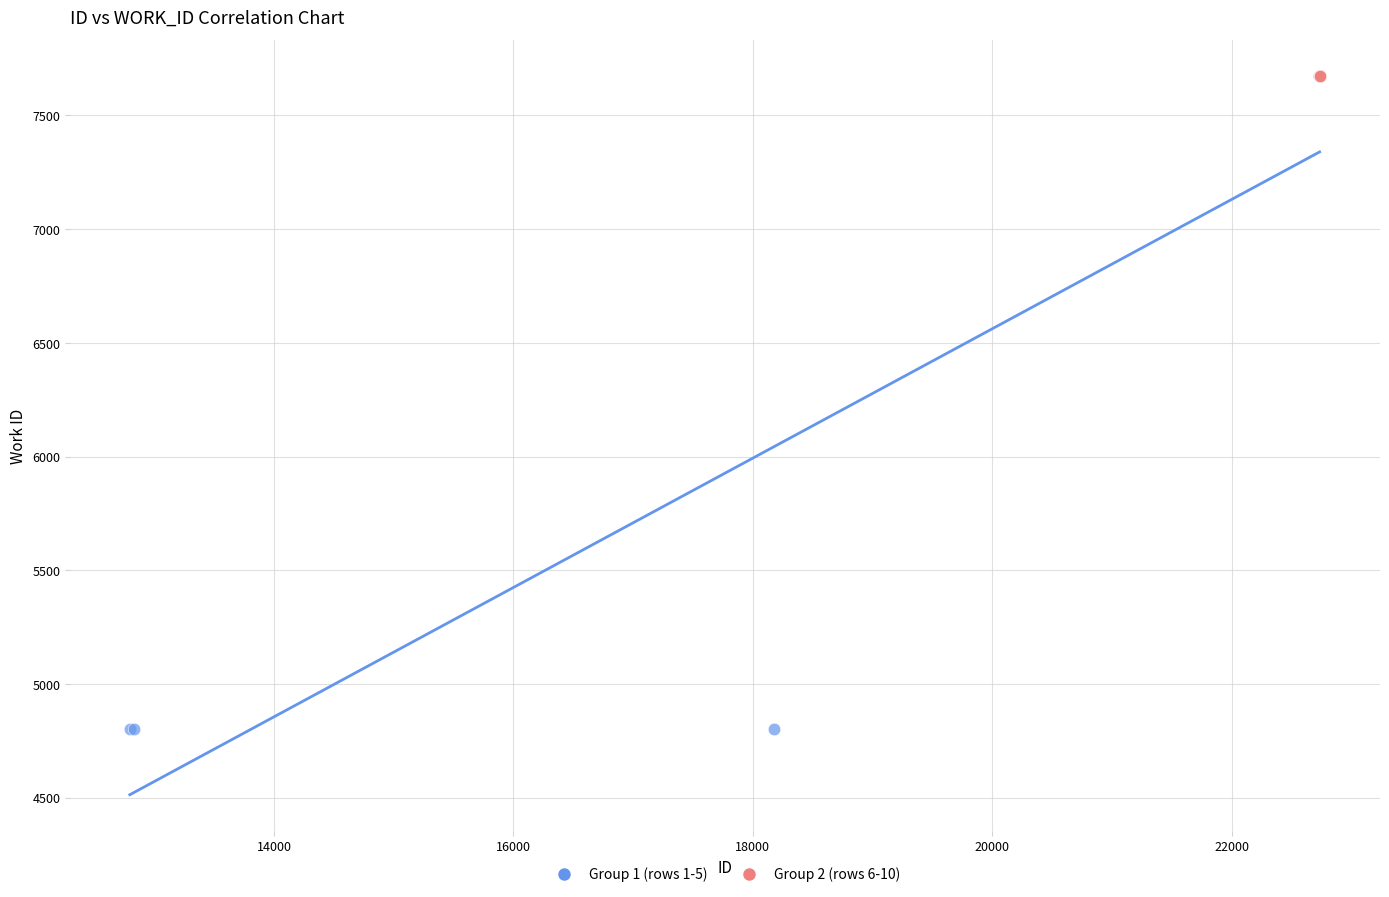

Which series reaches the minimum Y coordinate?

Group 1 (rows 1-5)